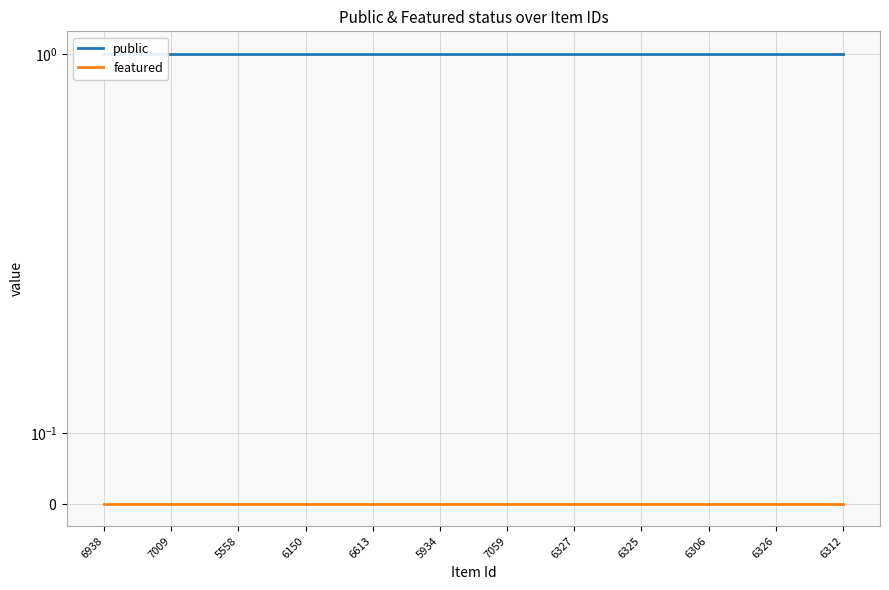

True or false: public and featured cross at least once.

False